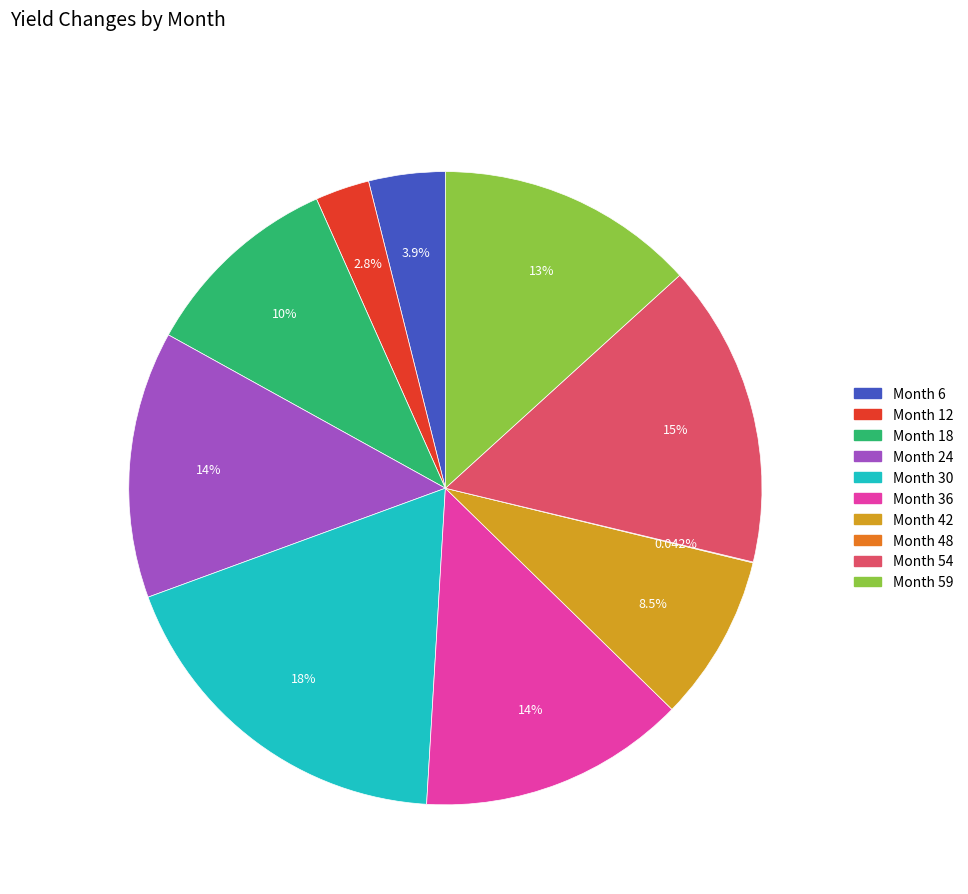

Is the sum of Month 36 and Month 6 greater than half?

No